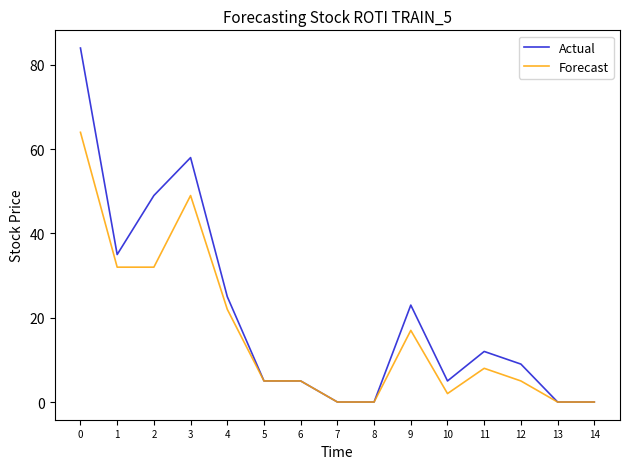

Is the value of Forecast at 4 greater than the value of Actual at 4?

No